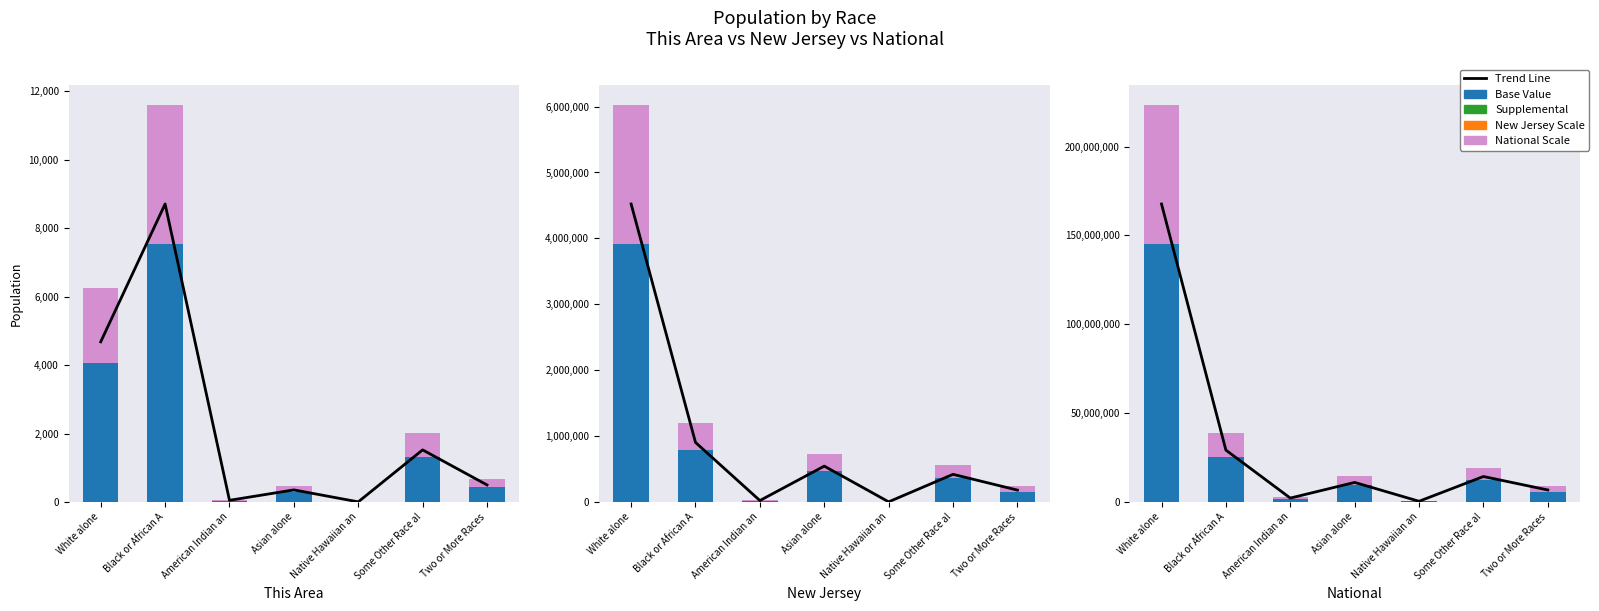

At which label does Base Value reach its minimum?

Native Hawaiian an